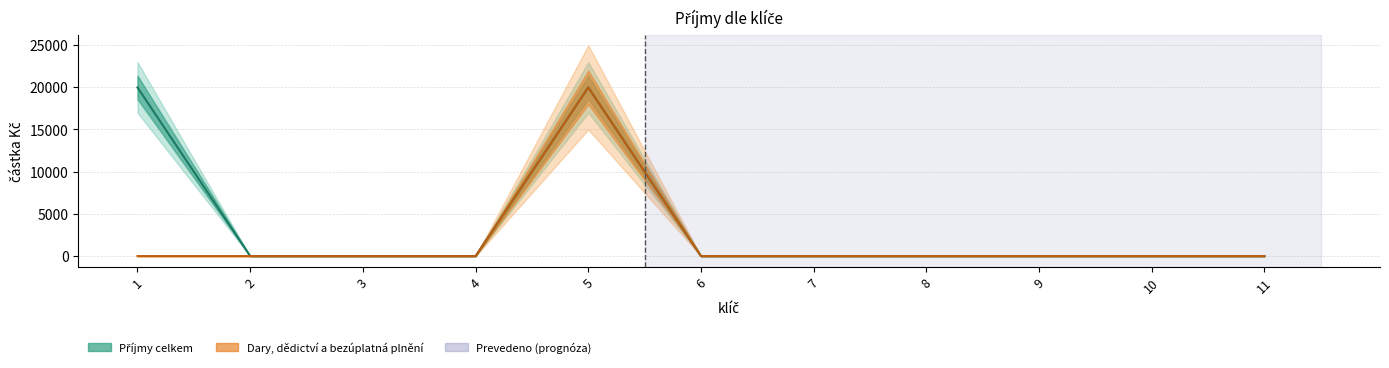

Which series changed the most between 6 and 7?

Příjmy celkem